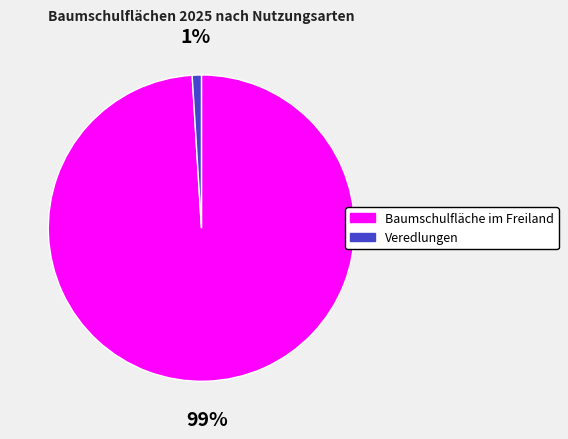

True or false: Veredlungen accounts for 11% of the total.

False